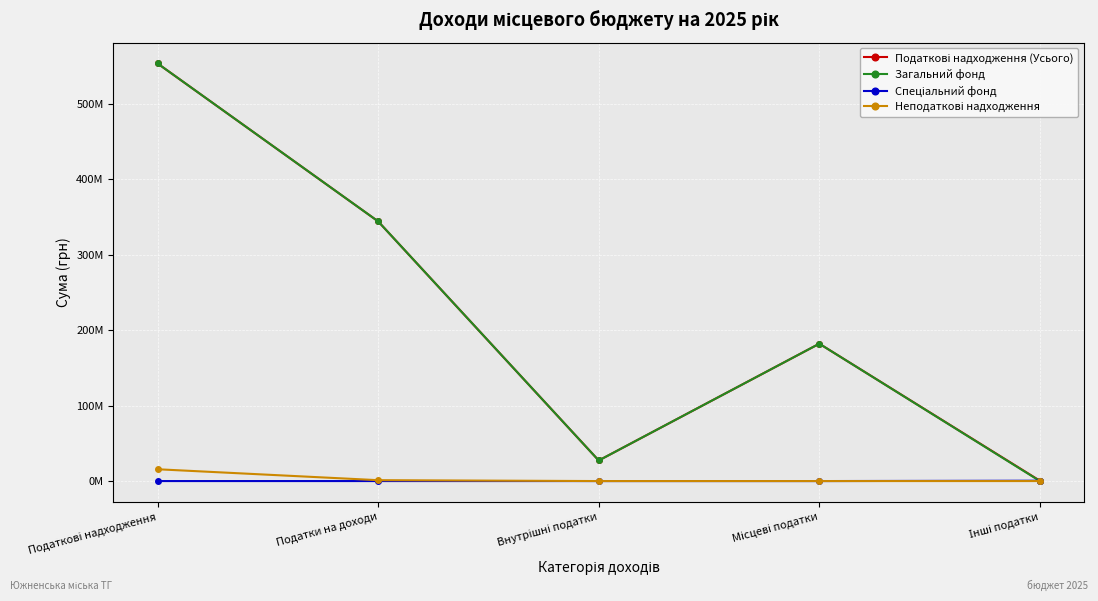

What is the difference between the Загальний фонд values at Місцеві податки and Інші податки?

181949800